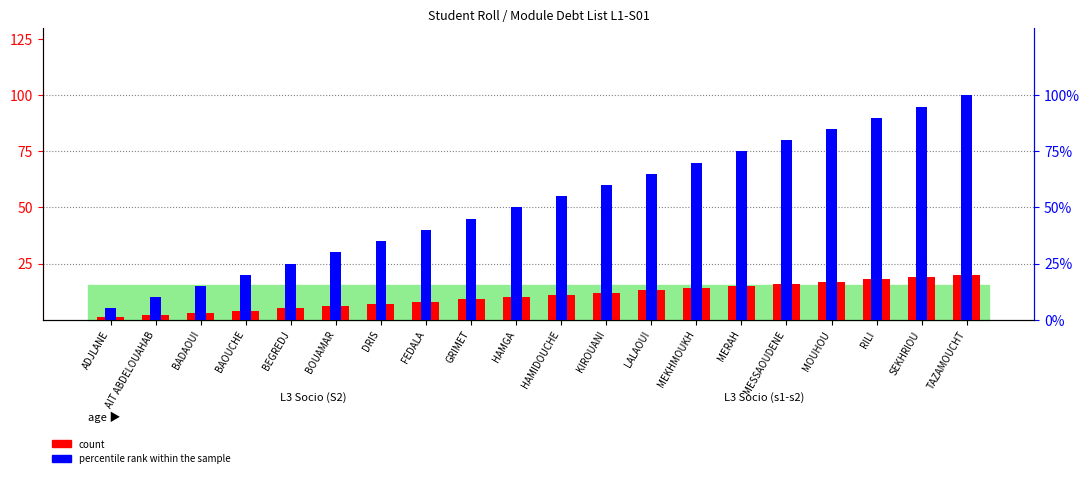

What is the total value across all series at HAMIDOUCHE?

66